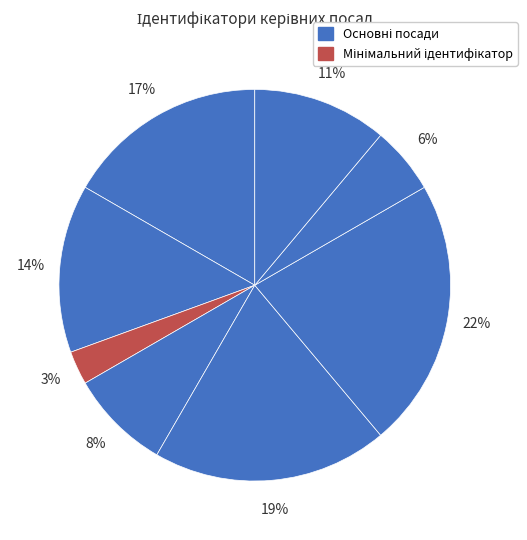

How many slices are in this pie chart?

8